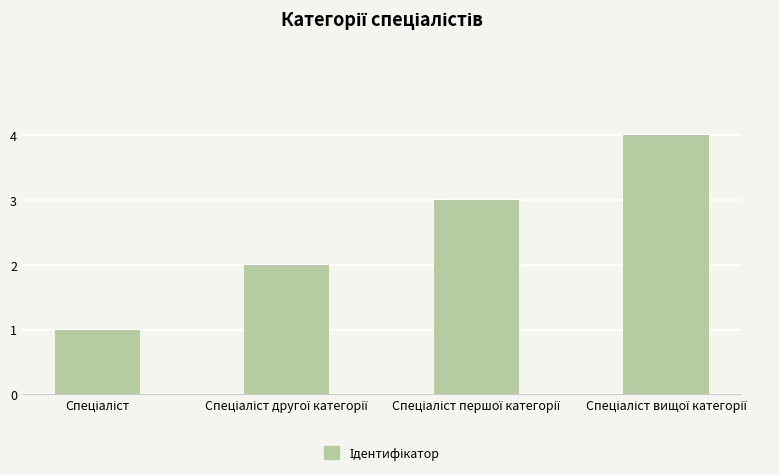

What is the difference between the second highest and second lowest values?

1